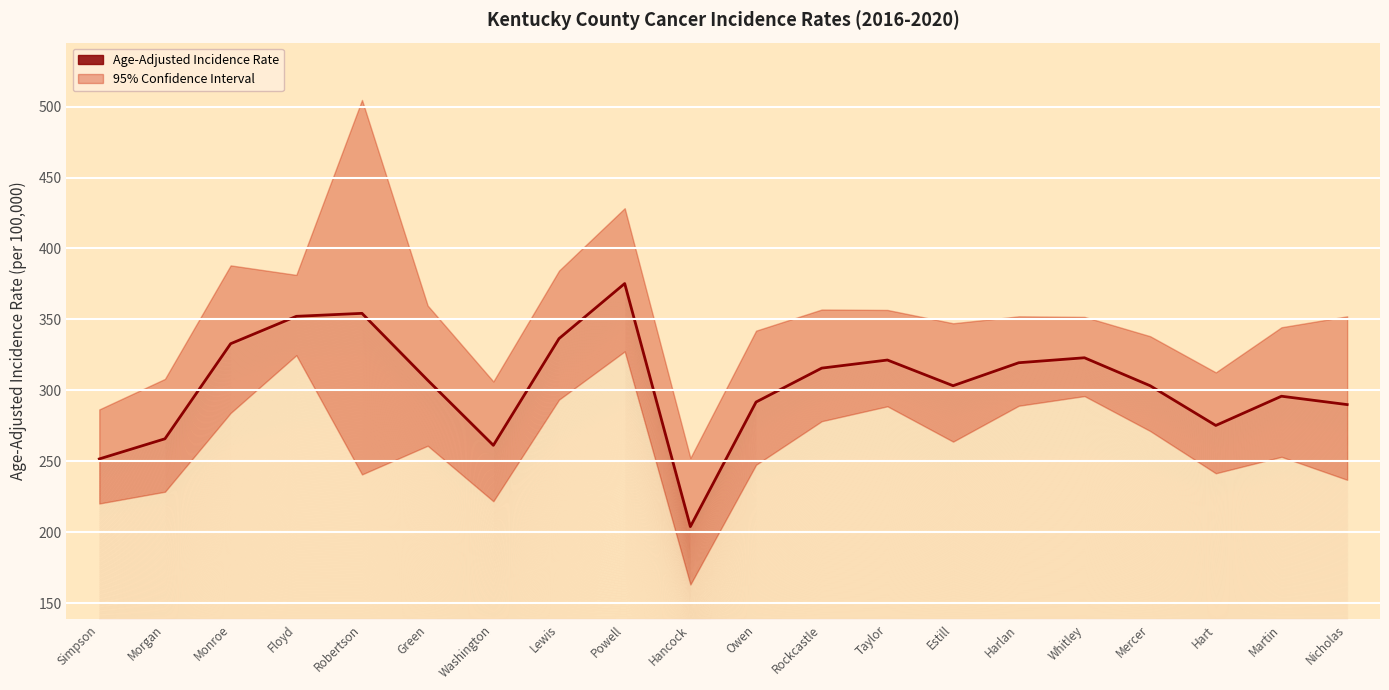

At which category does the chart reach its peak across all series?

Powell